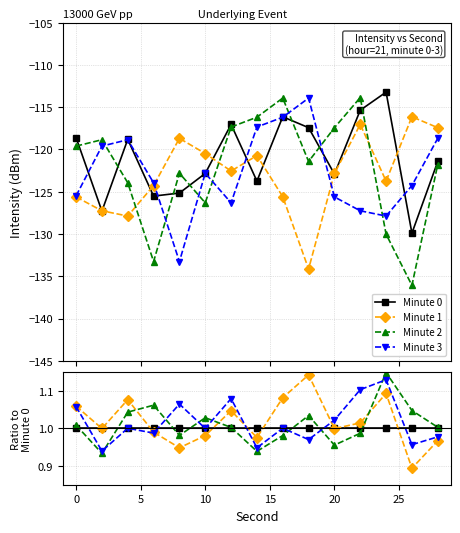

The Minute 3 series shows 0.6 at 0. True or false?

False